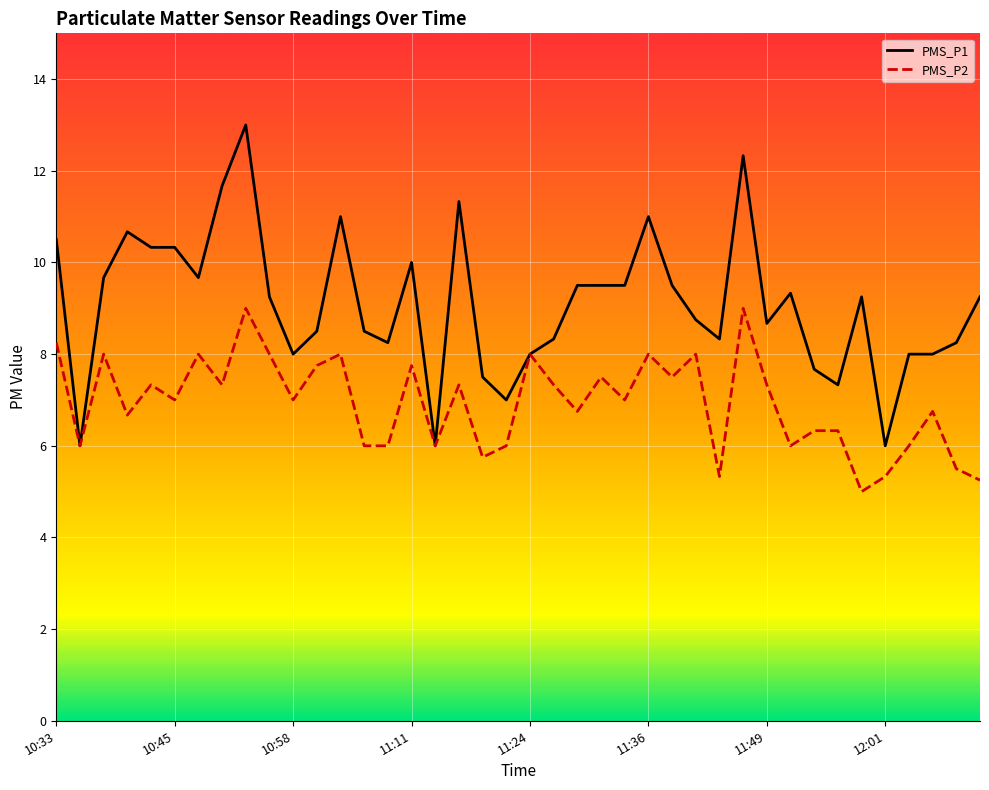

What is the maximum value shown in the chart?

13.0